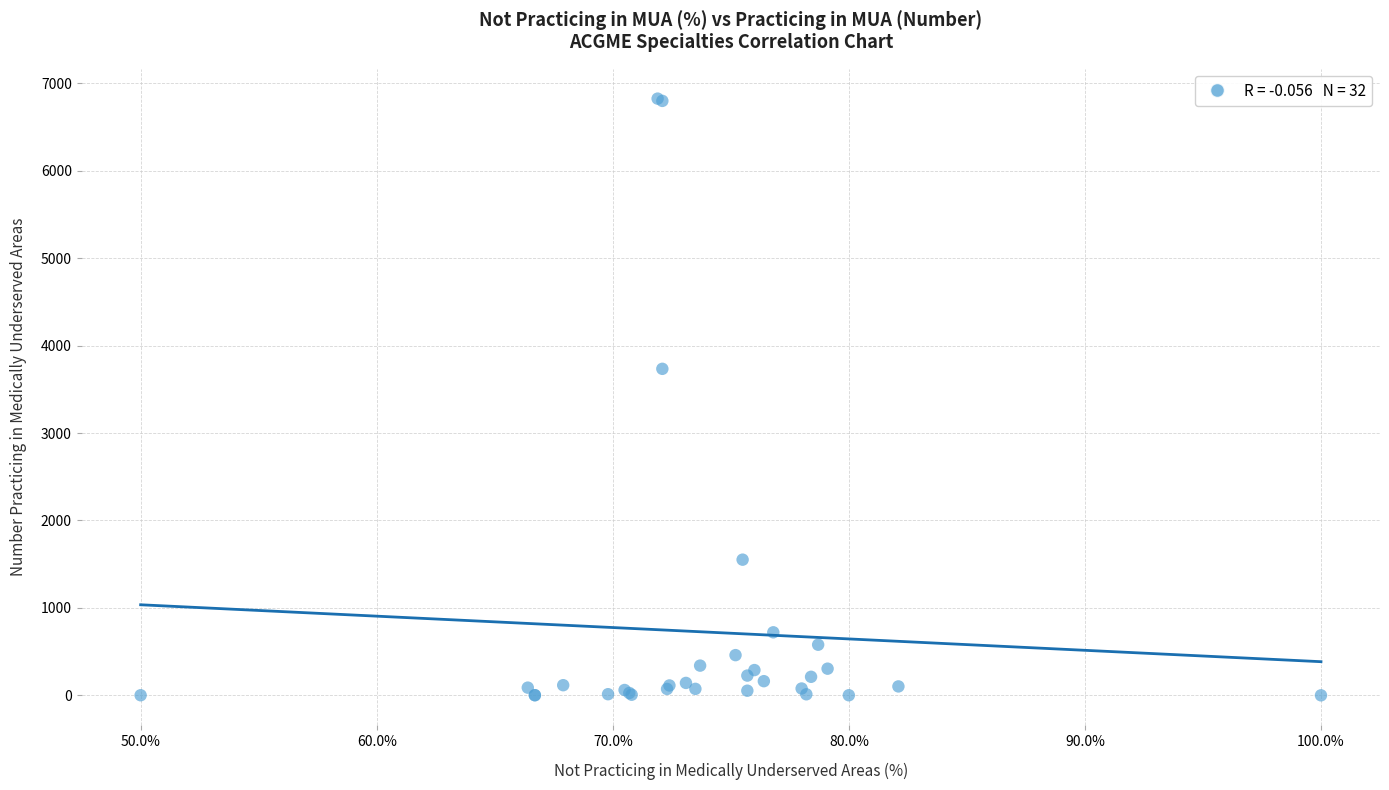

What Y value in the scatter plot is closest to 3413?

3735